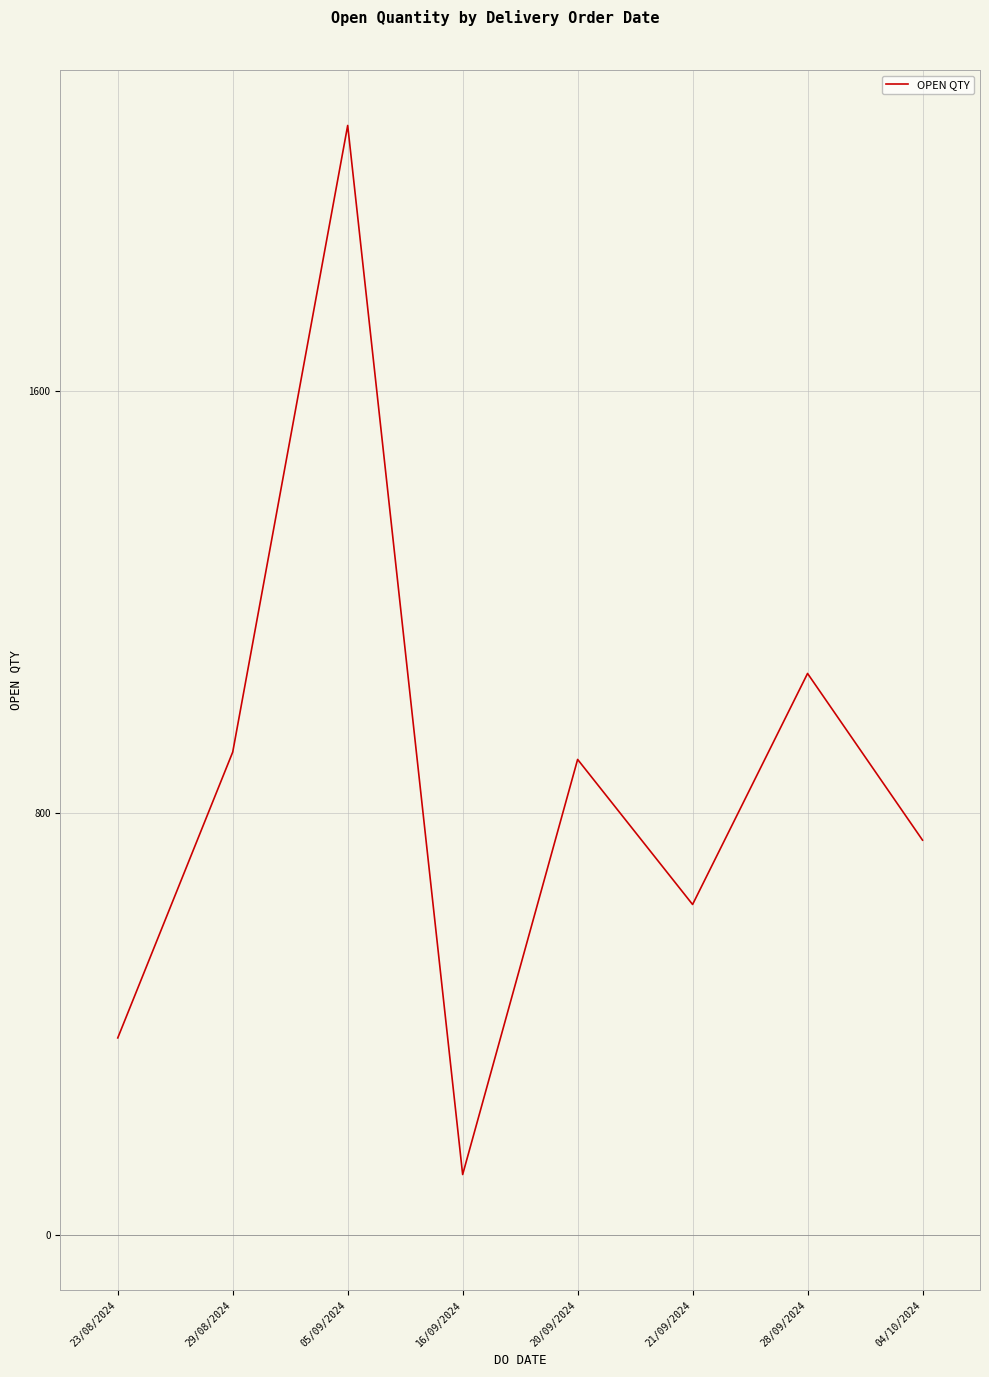

At which category does the data reach its first local peak?

05/09/2024